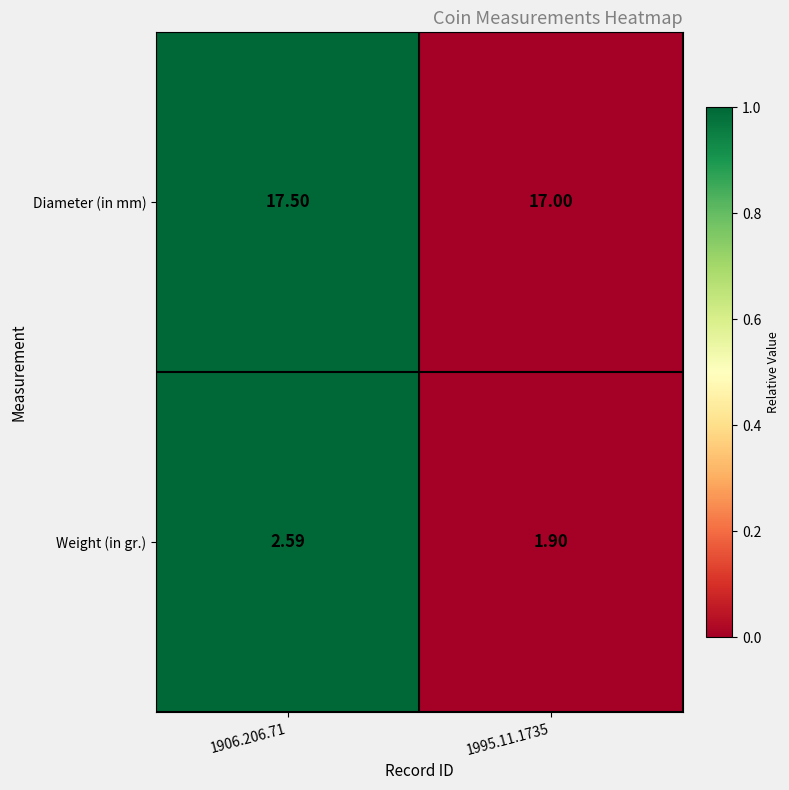

Which series has the largest total across all categories?

Diameter (in mm)